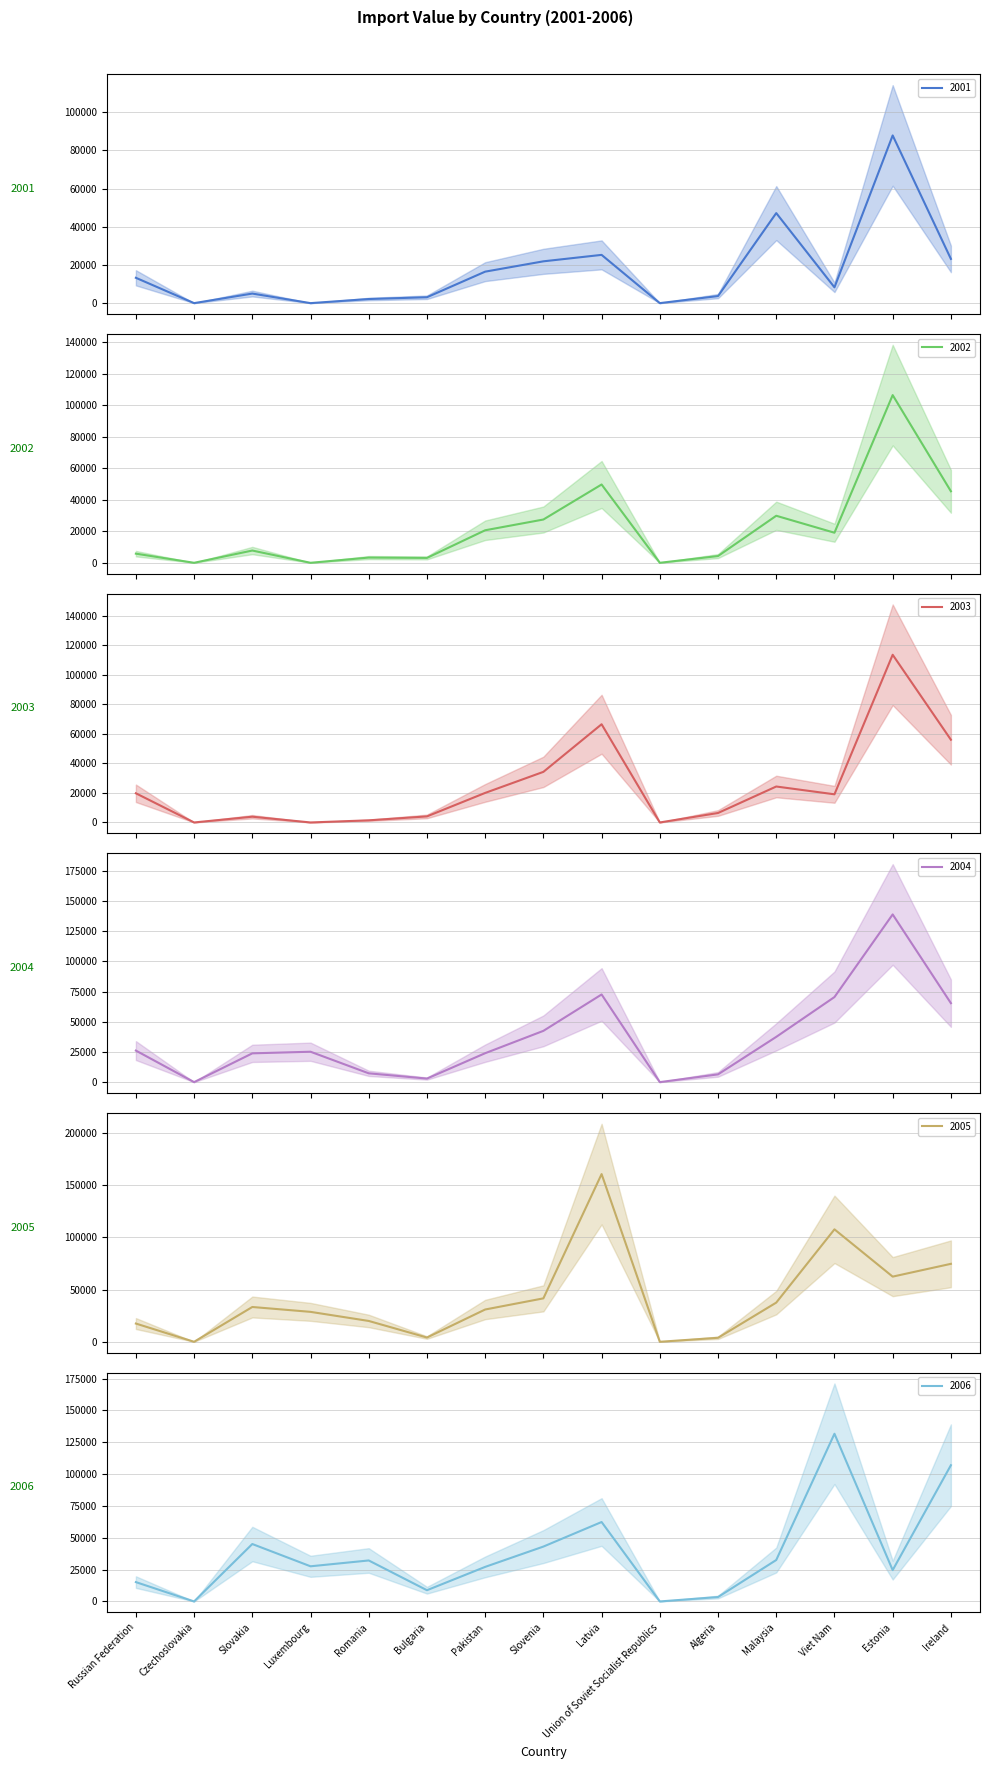

Where do 2004 and 2003 first cross each other?

Romania and Bulgaria